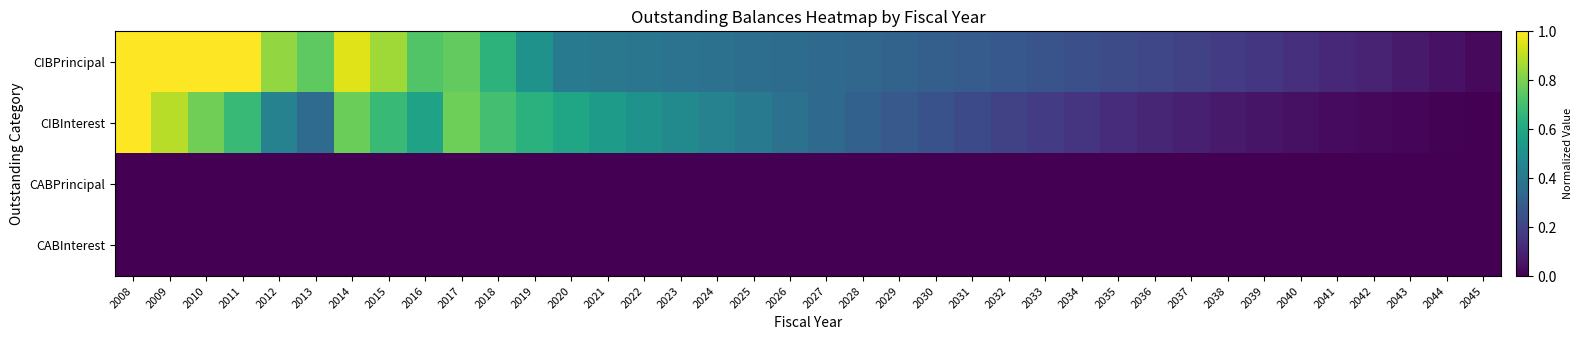

Which series has the largest total across all categories?

CIBPrincipal